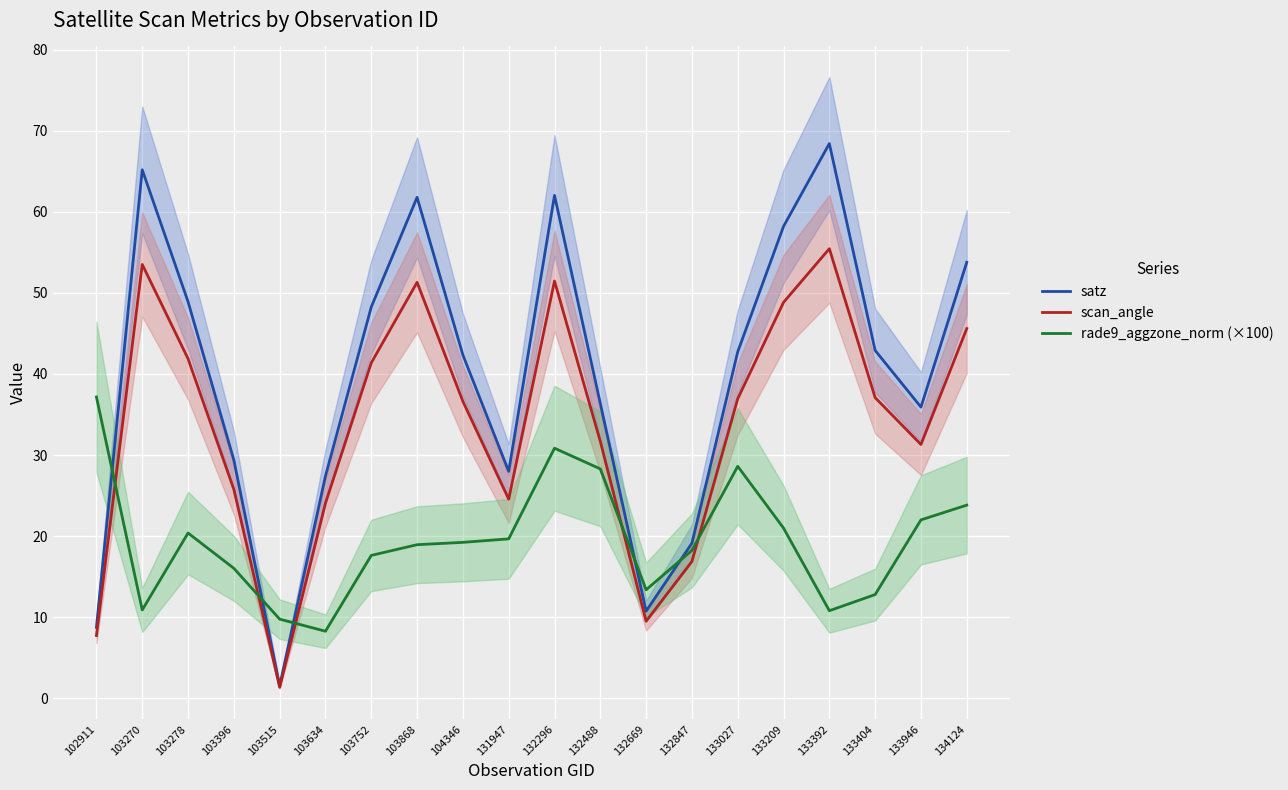

Where is the first local maximum for scan_angle?

103270